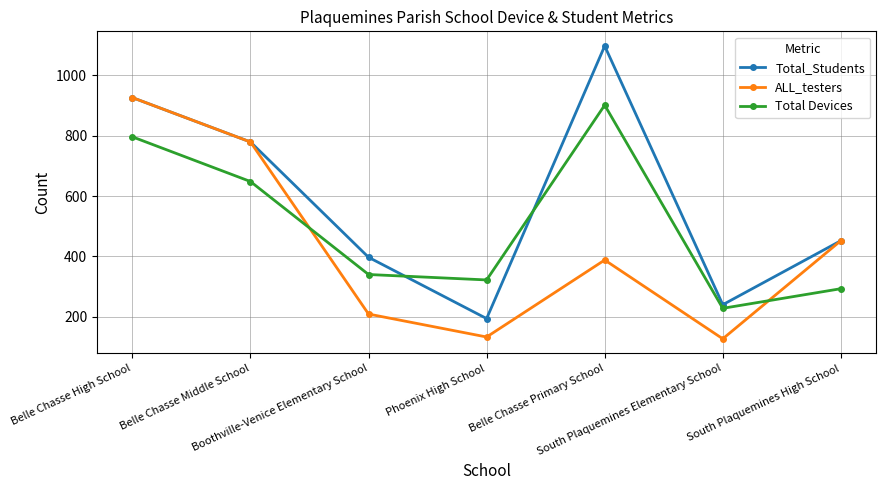

What are all the series names shown in the legend?

Total_Students, ALL_testers, Total Devices